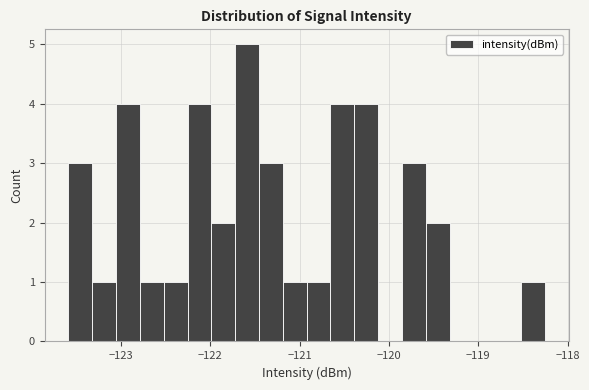

Read against the x-axis, roughly where is the centre of the tallest bar?

-121.6